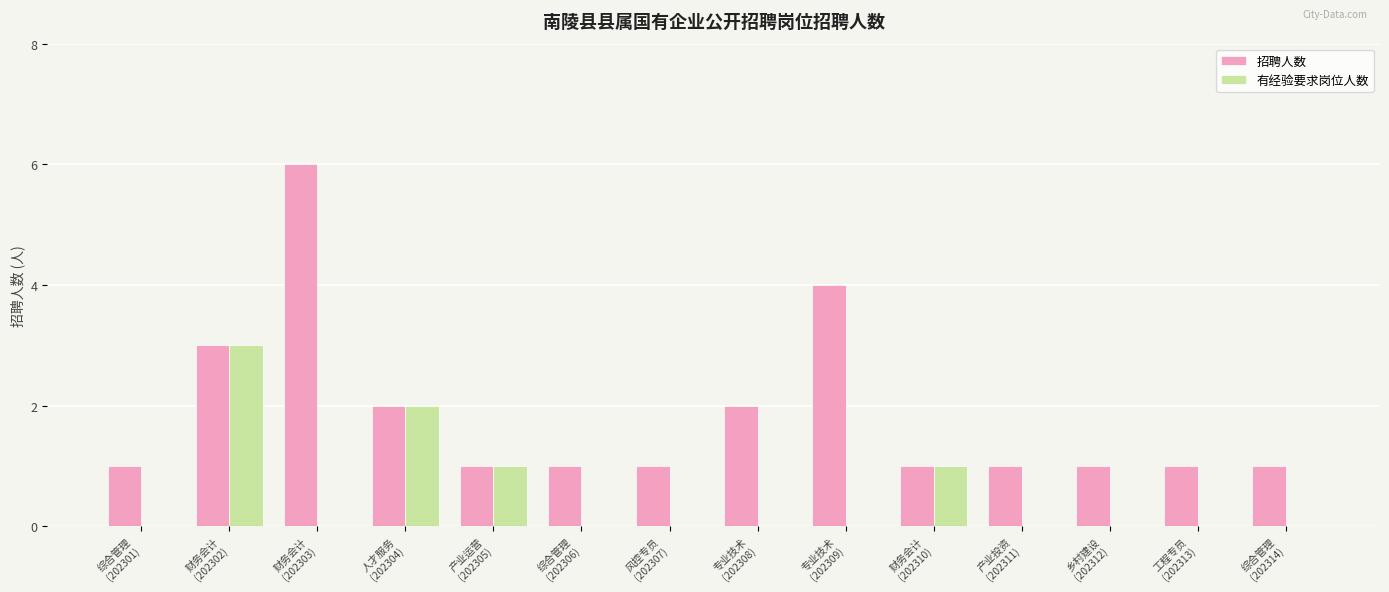

Reading left to right, what are all the values shown in this chart?

招聘人数: 综合管理
(202301)=1	财务会计
(202302)=3	财务会计
(202303)=6	人才服务
(202304)=2	产业运营
(202305)=1	综合管理
(202306)=1	风控专员
(202307)=1	专业技术
(202308)=2	专业技术
(202309)=4	财务会计
(202310)=1	产业投资
(202311)=1	乡村建设
(202312)=1	工程专员
(202313)=1	综合管理
(202314)=1
有经验要求岗位人数: 综合管理
(202301)=0	财务会计
(202302)=3	财务会计
(202303)=0	人才服务
(202304)=2	产业运营
(202305)=1	综合管理
(202306)=0	风控专员
(202307)=0	专业技术
(202308)=0	专业技术
(202309)=0	财务会计
(202310)=1	产业投资
(202311)=0	乡村建设
(202312)=0	工程专员
(202313)=0	综合管理
(202314)=0